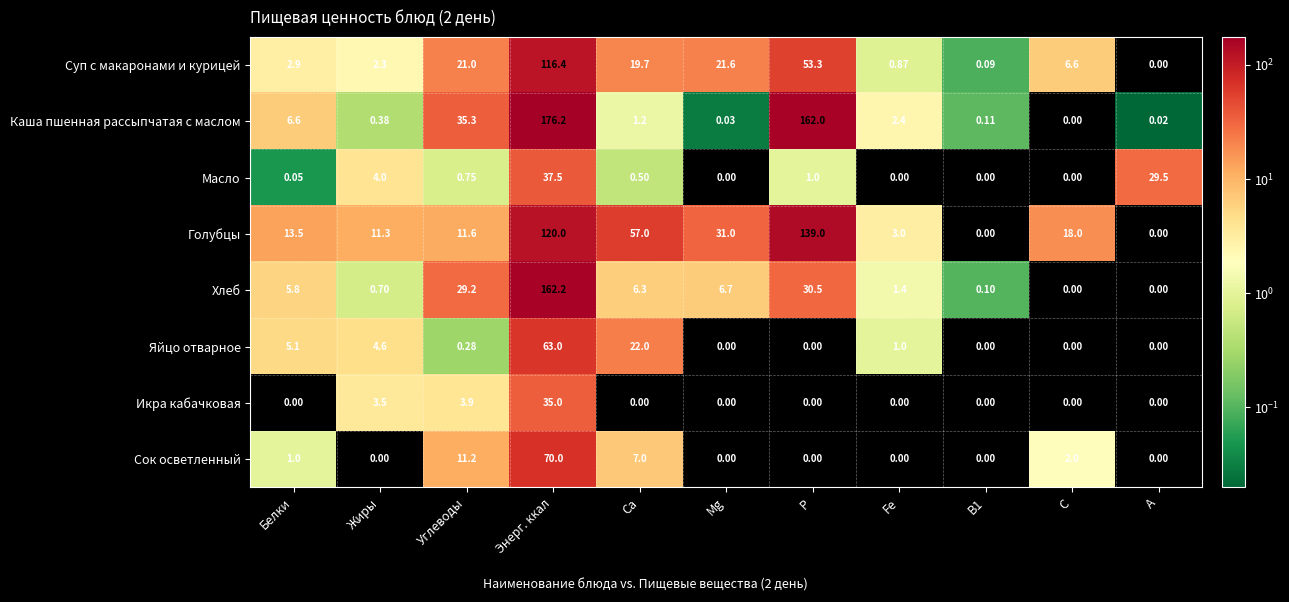

At which category is the sum across all series the highest?

Энерг. ккал